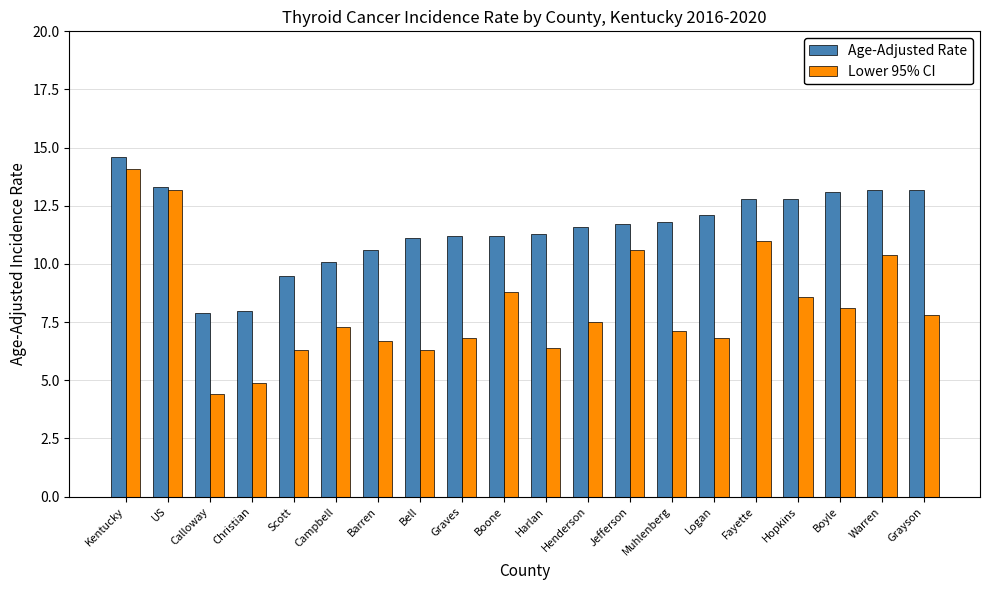

What position from the right is Scott?

16